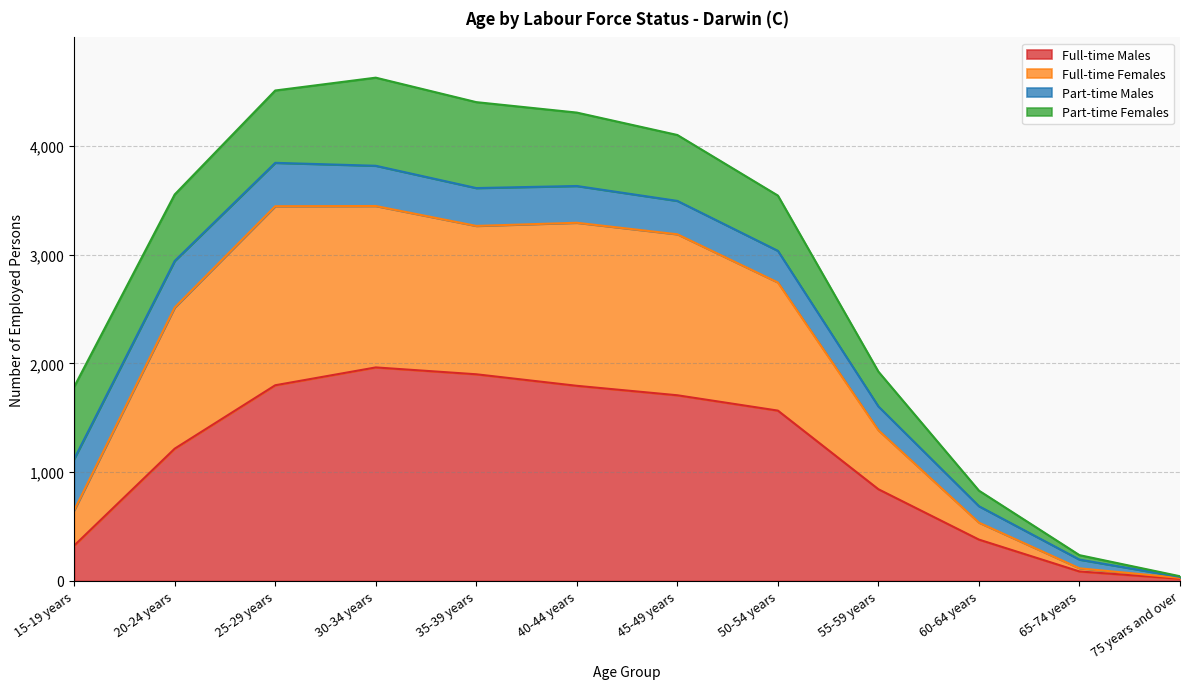

Where is Full-time Males nearest to the value 991?

55-59 years